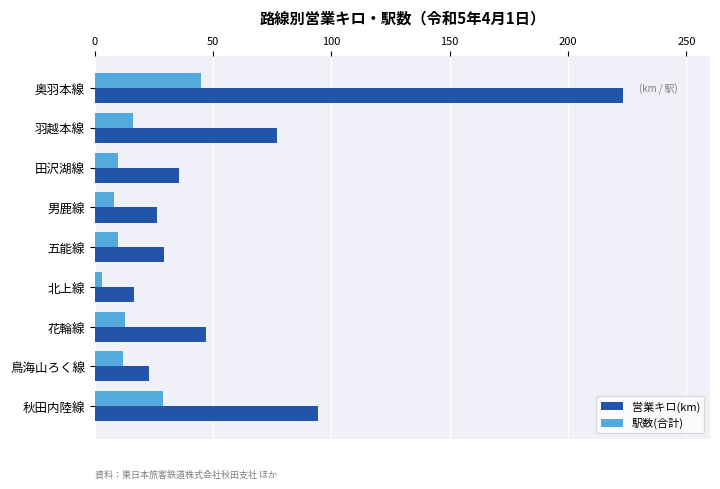

List the series in order of their overall mean, lowest first.

駅数(合計), 営業キロ(km)